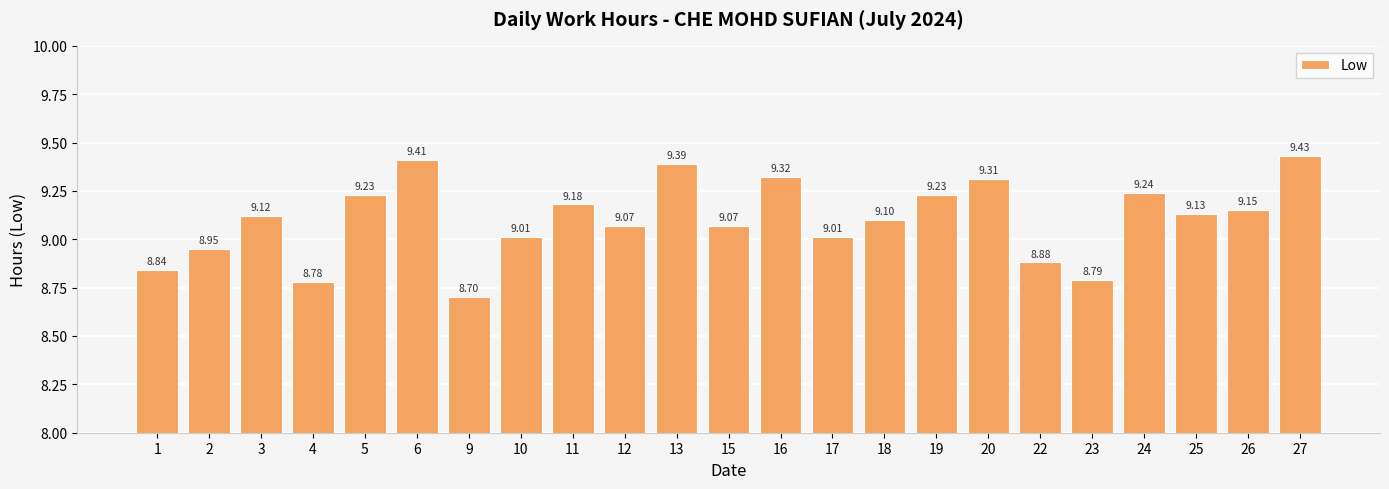

Which has a higher value, 16 or 2?

16